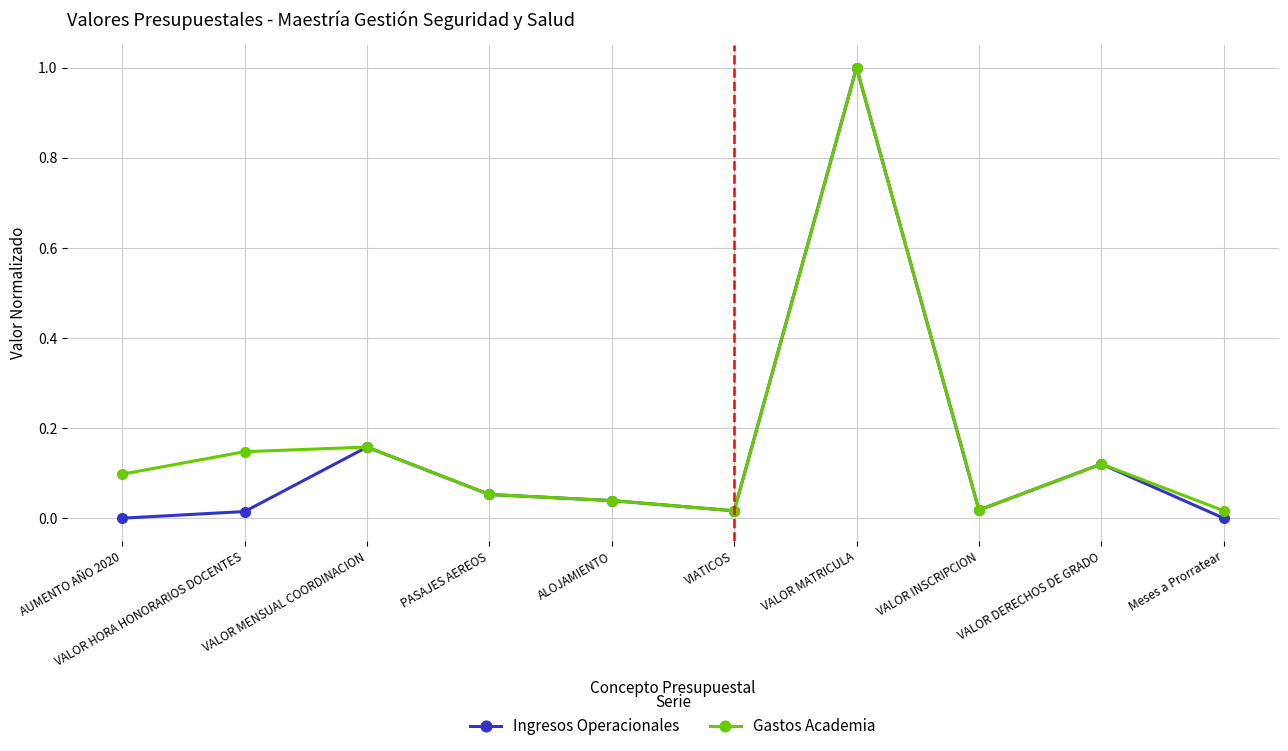

What is the sum of all Ingresos Operacionales values?

1.4